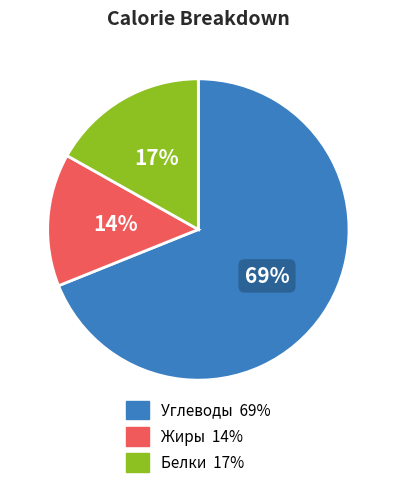

To the nearest percent, what is the average slice percentage?

33%